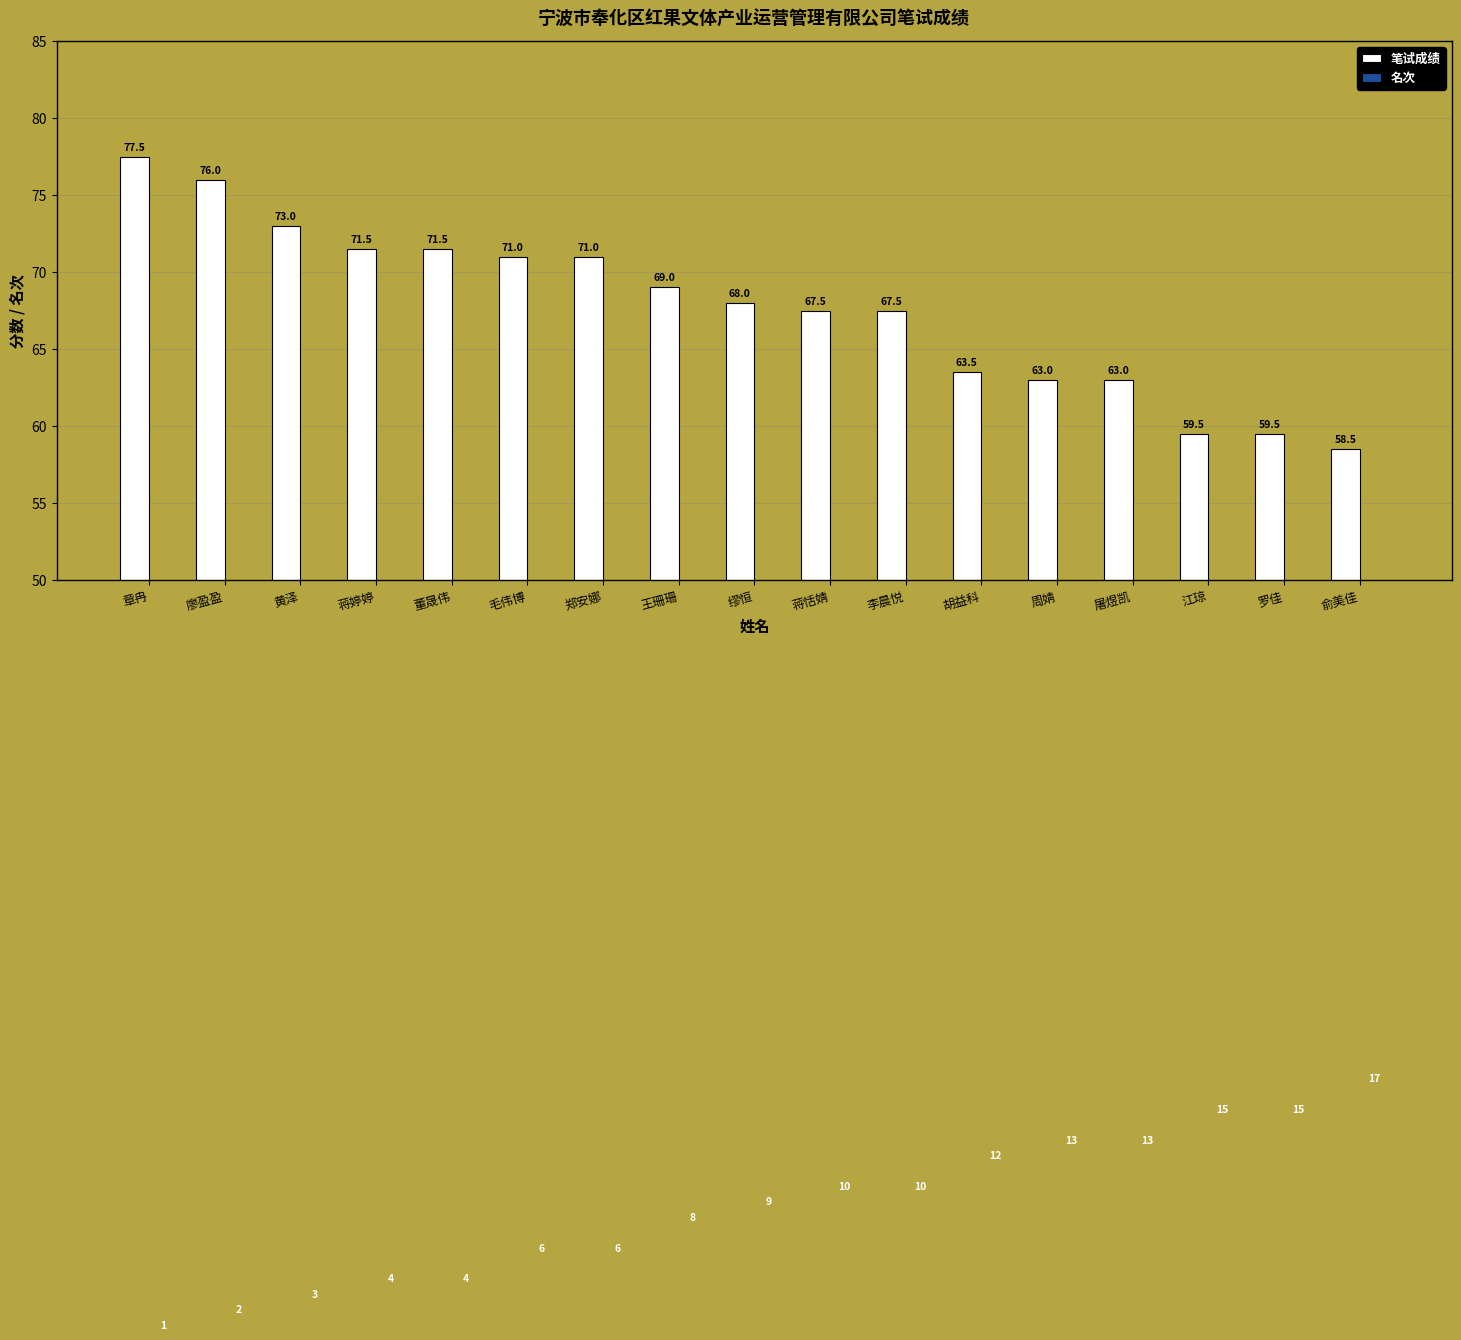

How many distinct data groups are displayed?

2